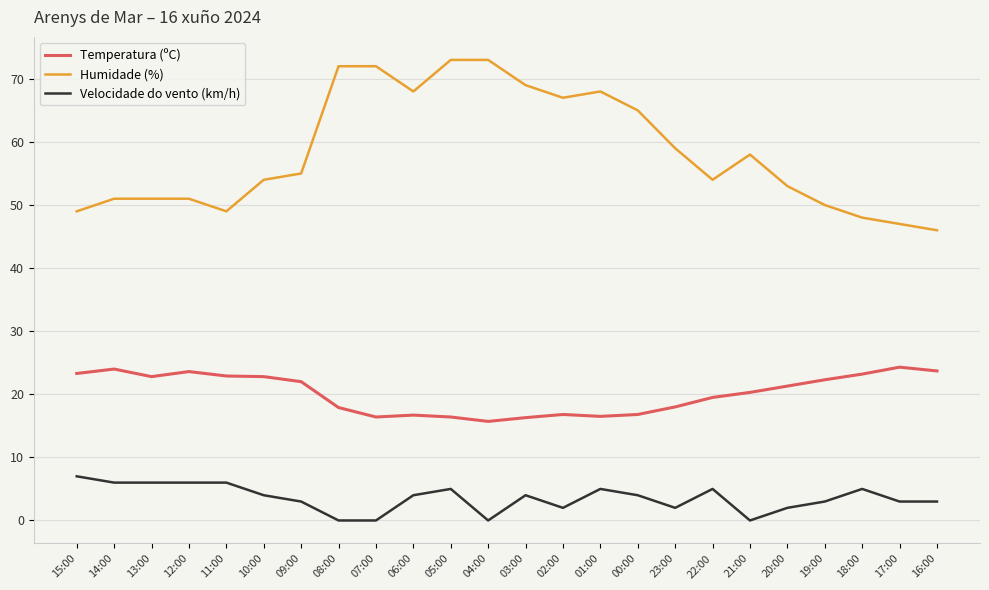

Which series has the largest range (max minus min)?

Humidade (%)